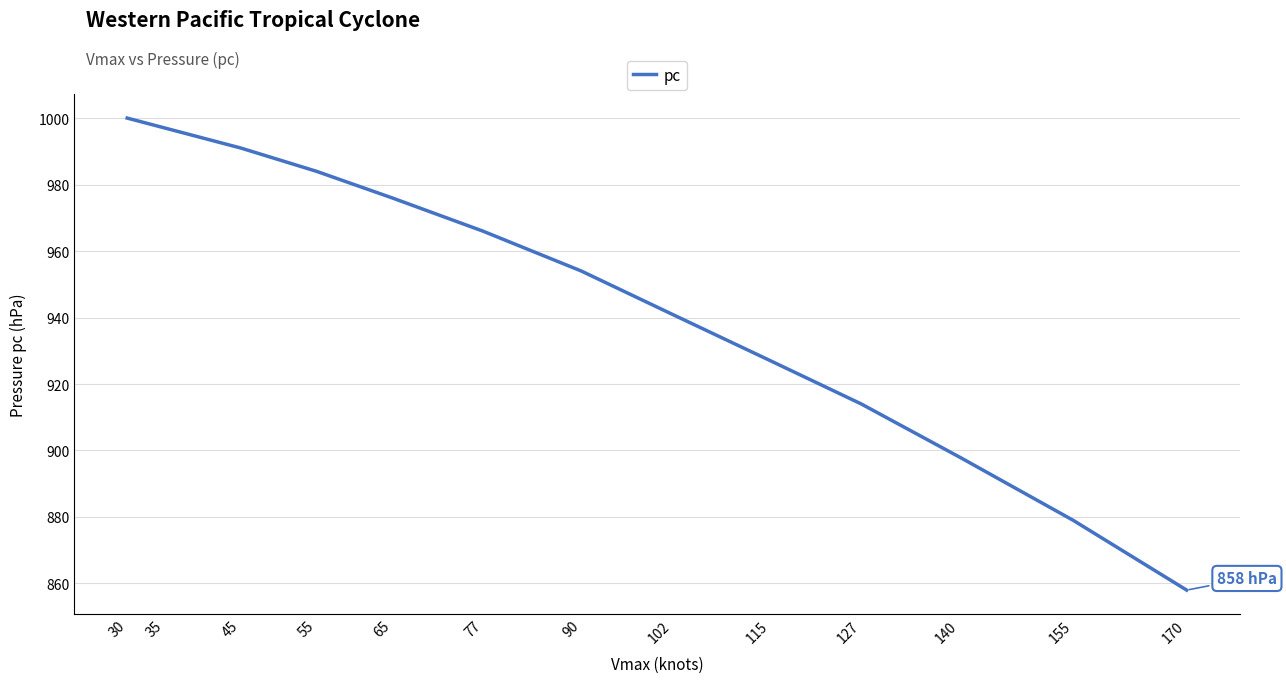

What is the difference between the values at 115 and 30?

73